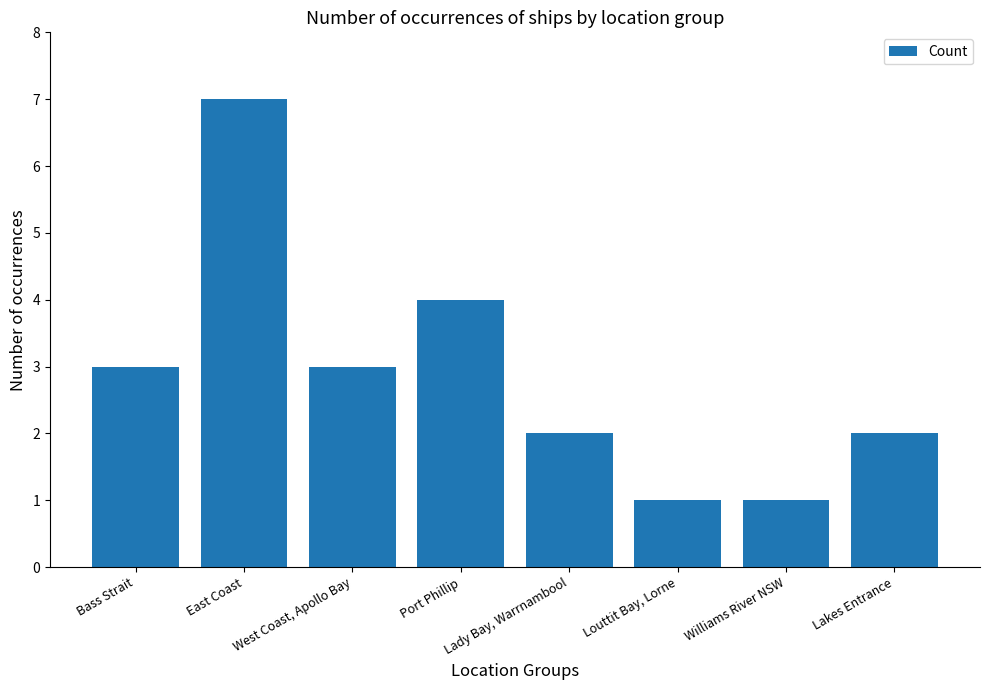

Where is the data nearest to the value 4?

Port Phillip